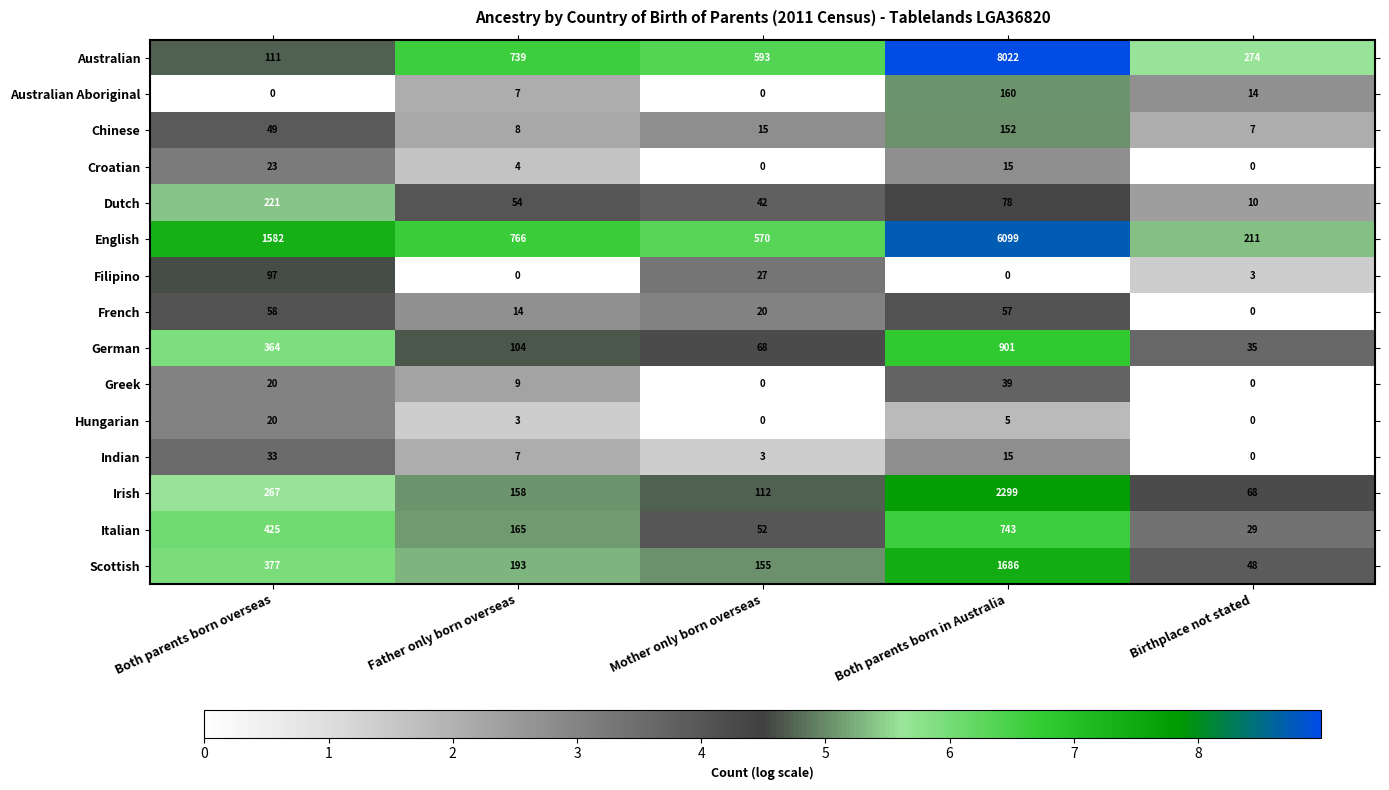

What is the difference between the highest and lowest values at Father only born overseas?

766